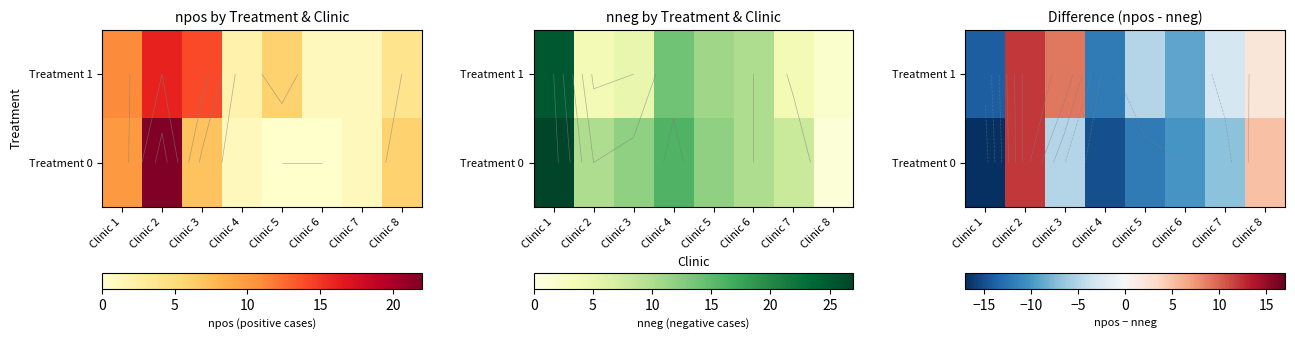

What is the difference between the maximum and minimum values in the Treatment 1 series?

26